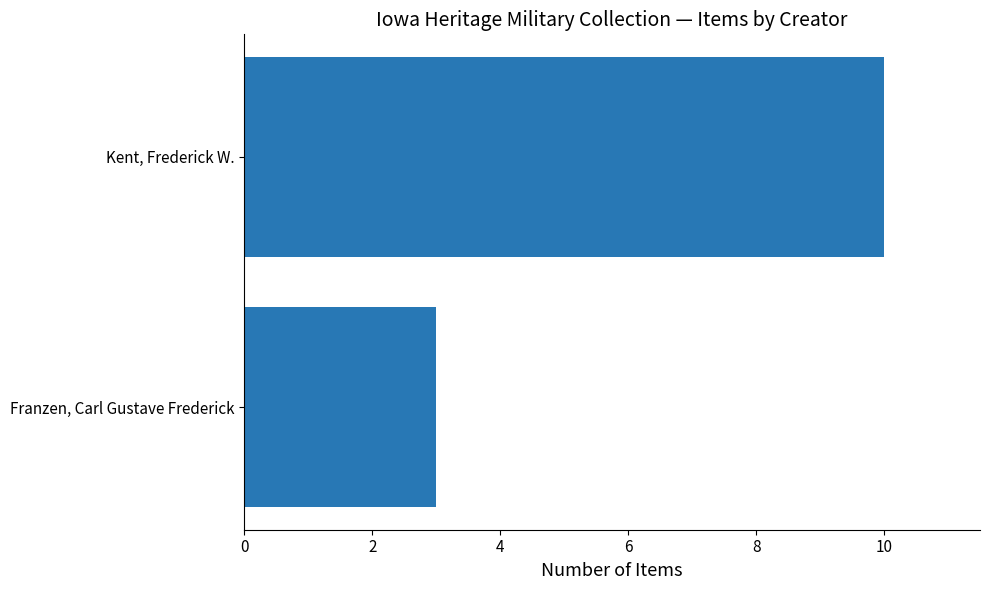

What is the sum of the values at Kent, Frederick W. and Franzen, Carl Gustave Frederick?

13